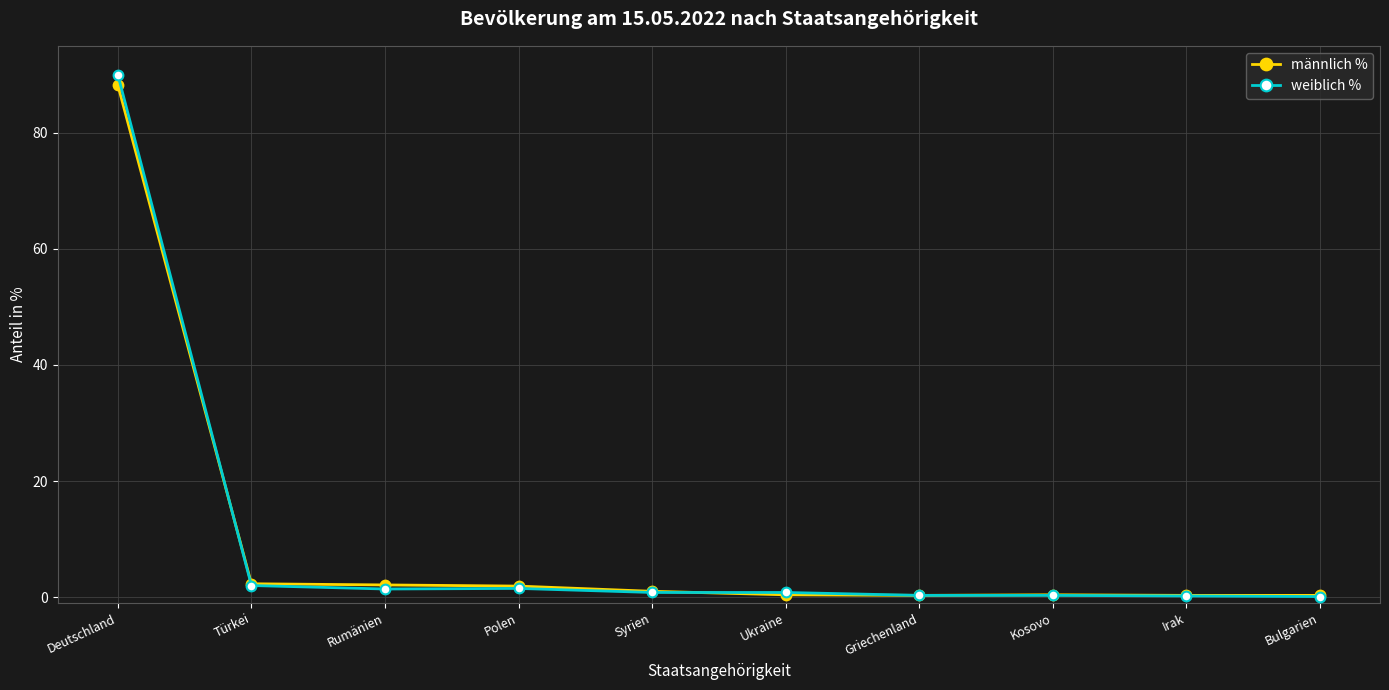

The weiblich % series shows 22.9 at Deutschland. True or false?

False